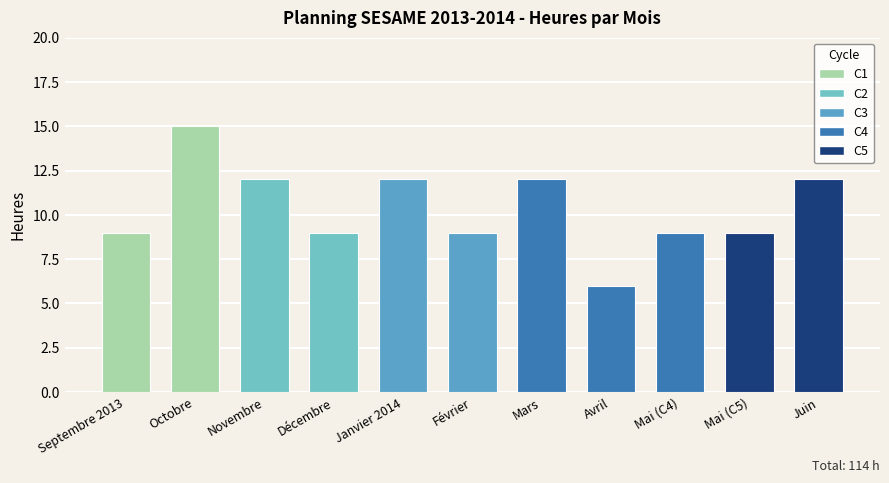

What position from the left is Mai (C4)?

9